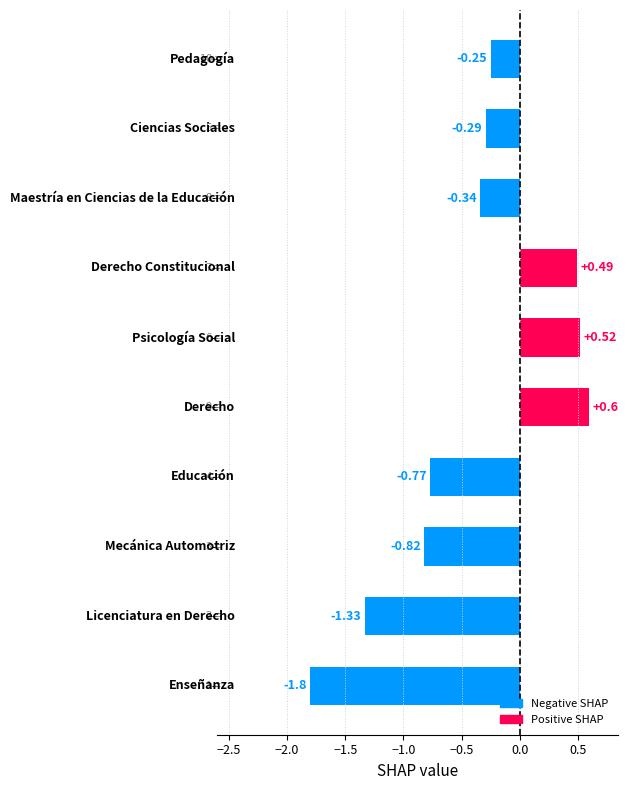

What is the difference between the maximum and minimum values?

2.4